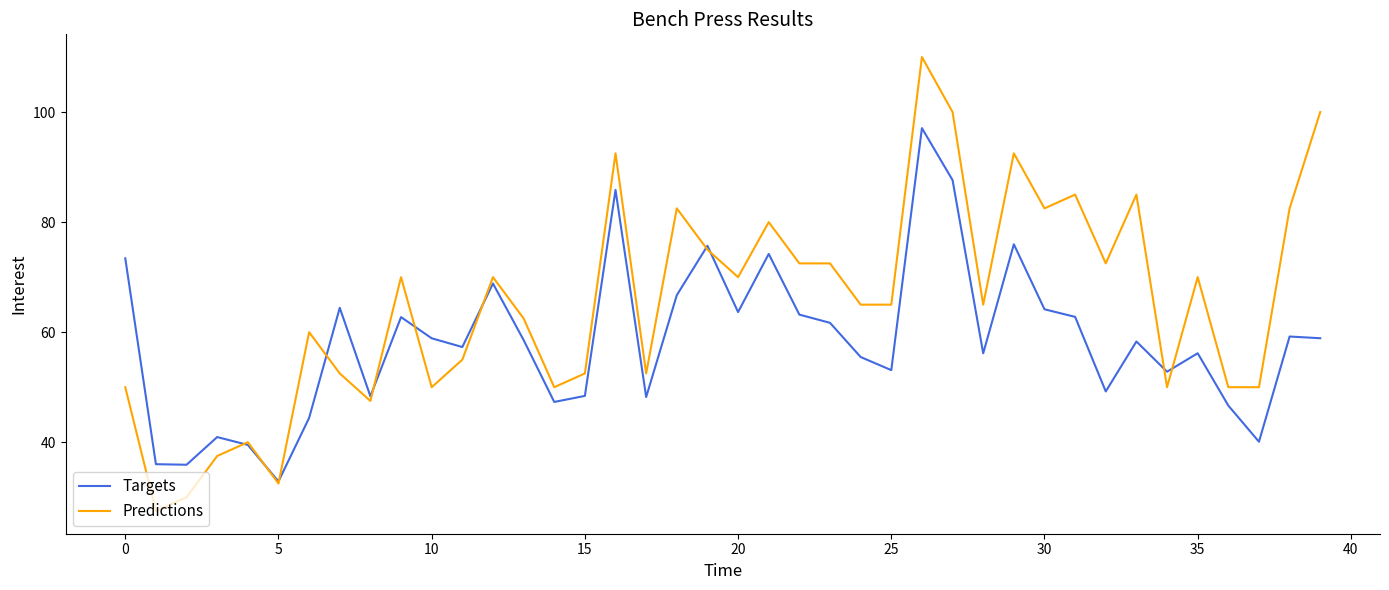

What is the minimum value for Predictions?

27.5